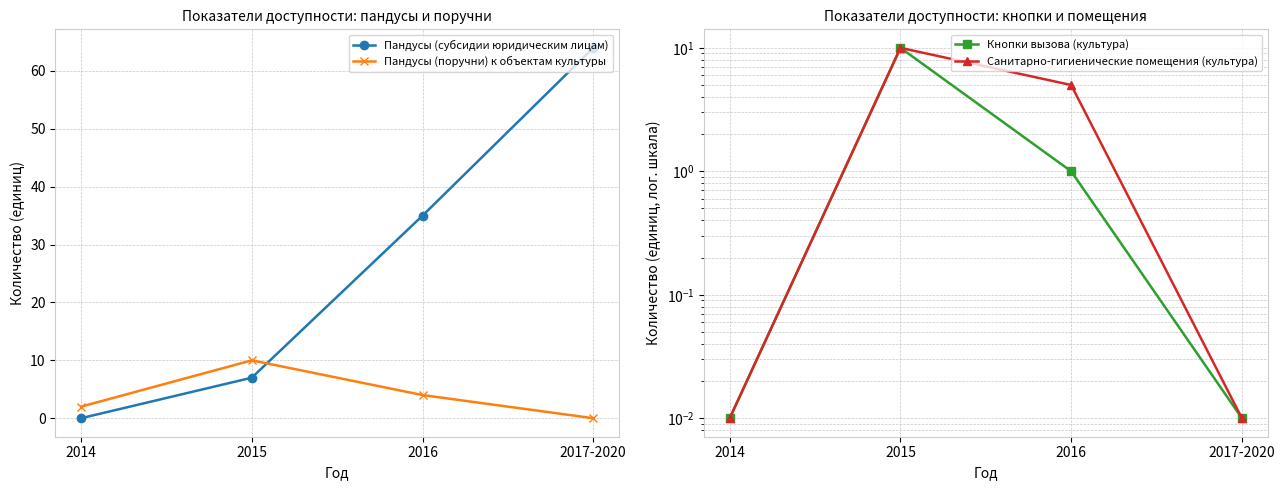

Reading right to left, list all the values displayed in this chart.

Пандусы (субсидии юридическим лицам): 2017-2020=64.0	2016=35.0	2015=7.0	2014=0.0
Пандусы (поручни) к объектам культуры: 2017-2020=0.0	2016=4.0	2015=10.0	2014=2.0
Кнопки вызова (культура): 2017-2020=0.0	2016=1.0	2015=10.0	2014=0.0
Санитарно-гигиенические помещения (культура): 2017-2020=0.0	2016=5.0	2015=10.0	2014=0.0